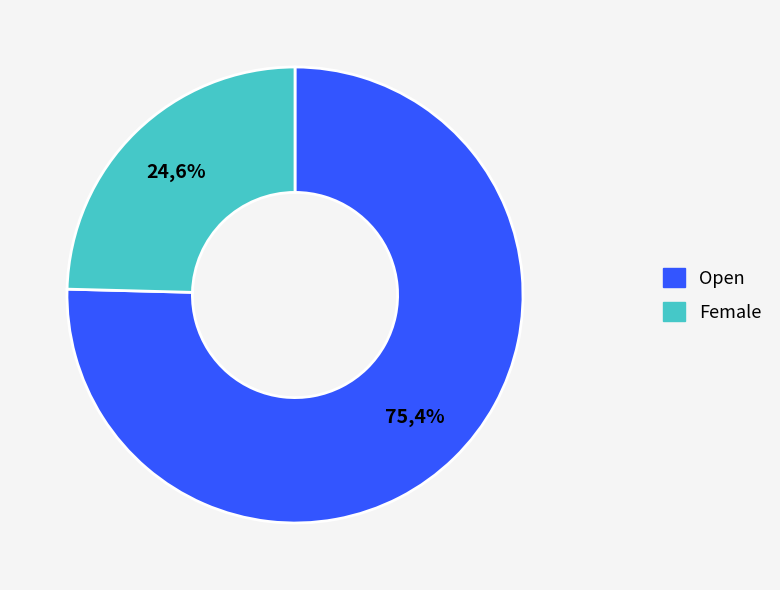

How many slices are in this pie chart?

2